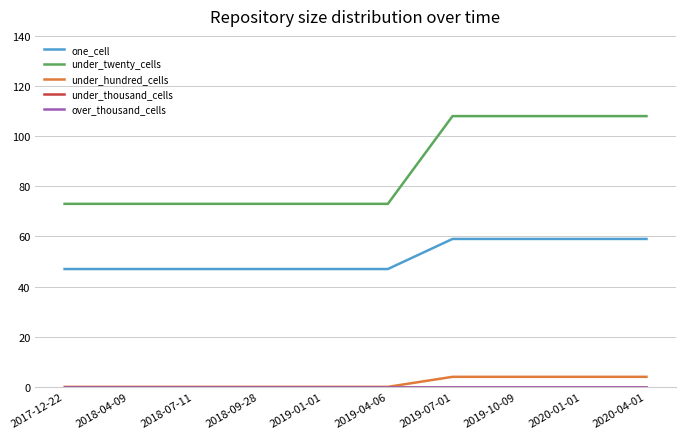

Does the chart display data point markers on the line(s)?

No